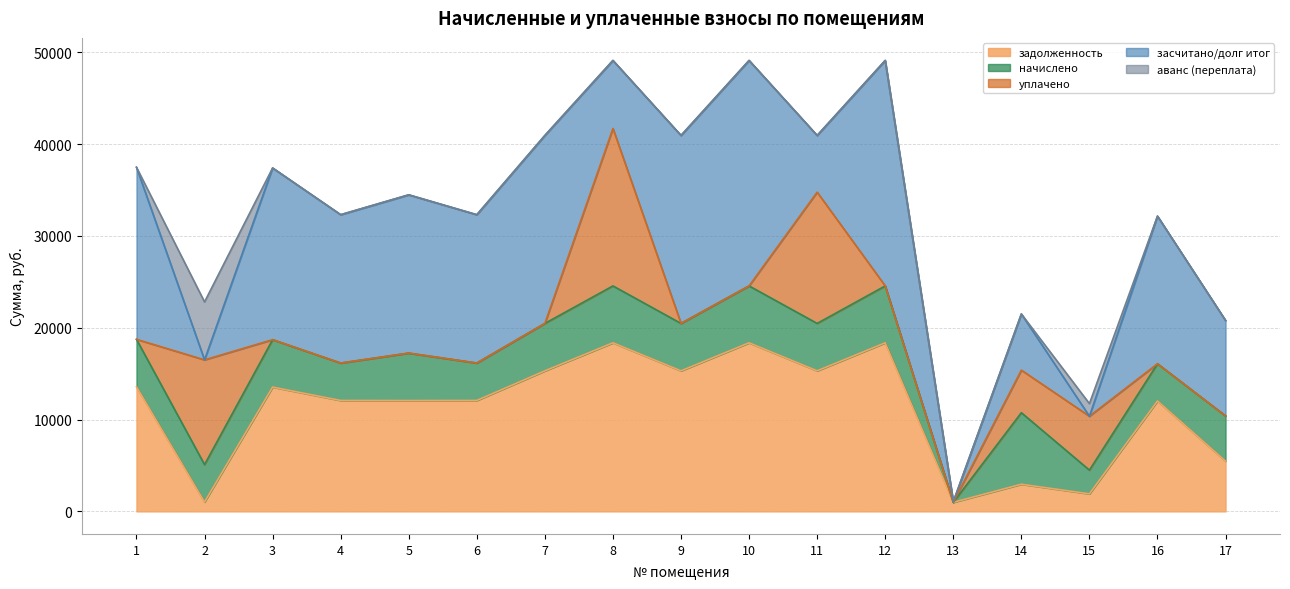

Which series has the largest total across all categories?

засчитано/долг итог